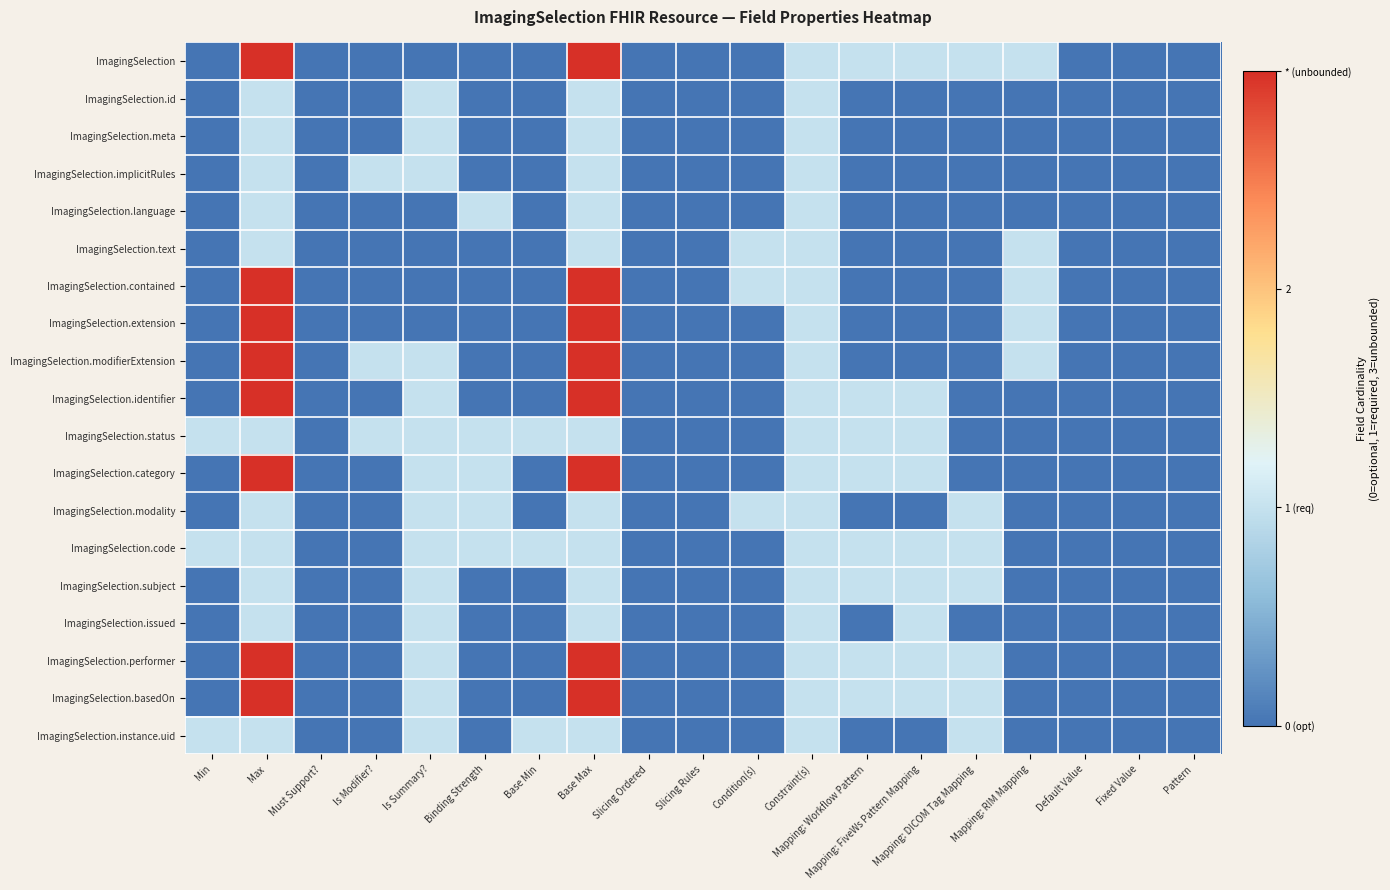

At which category is the sum across all series the highest?

Max